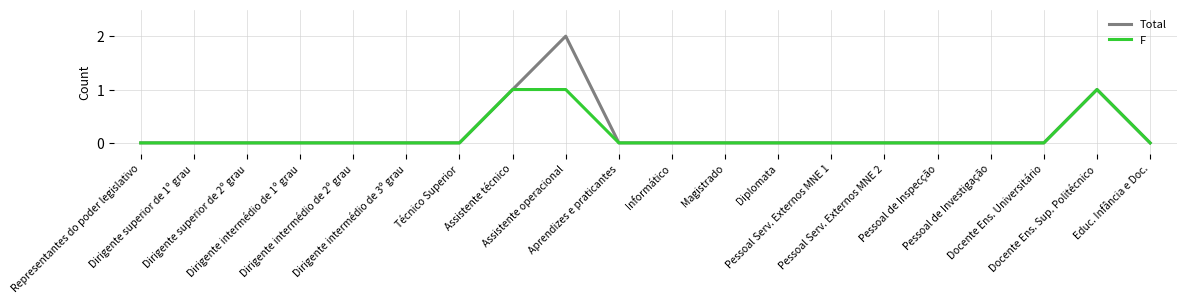

Which series has the largest range (max minus min)?

Total